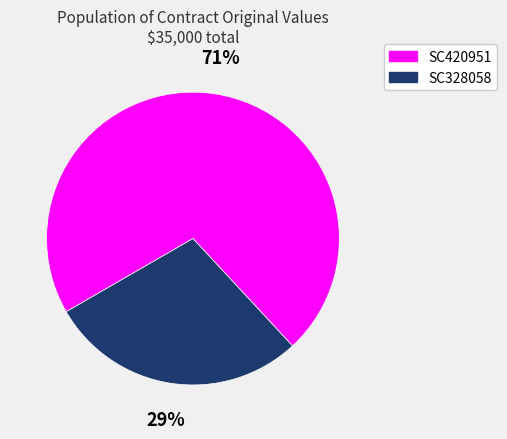

What is the majority slice?

SC420951